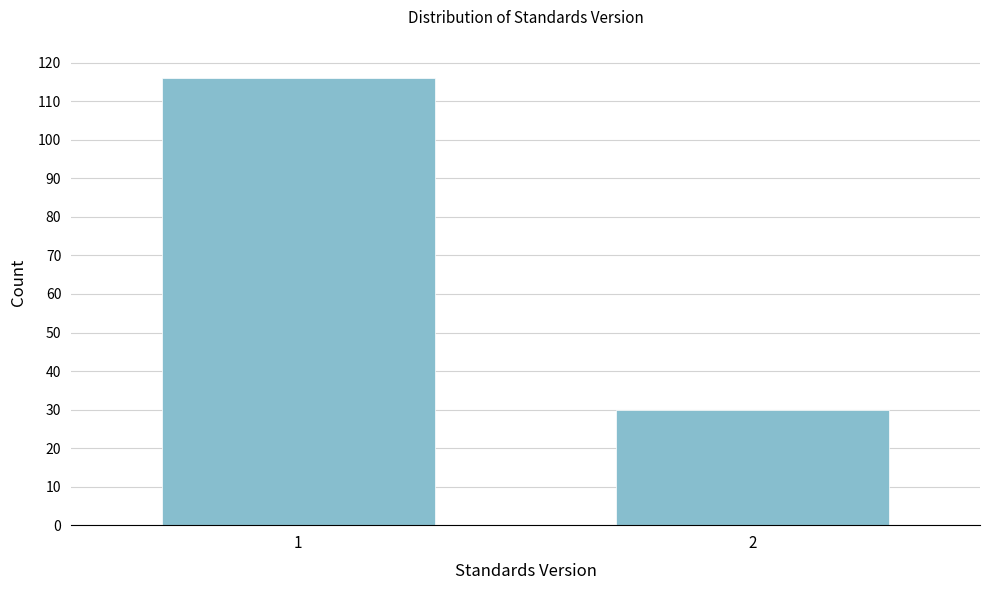

Reading left to right, transcribe all the data shown in this chart.

116	30